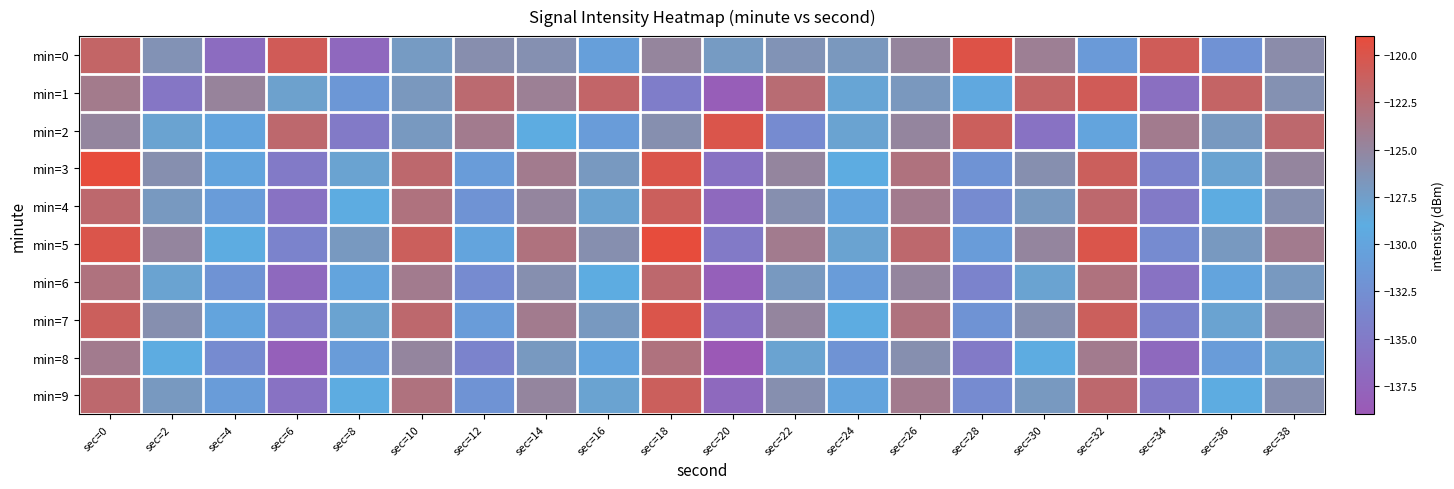

Between sec=34 and sec=4, which is larger?

sec=34